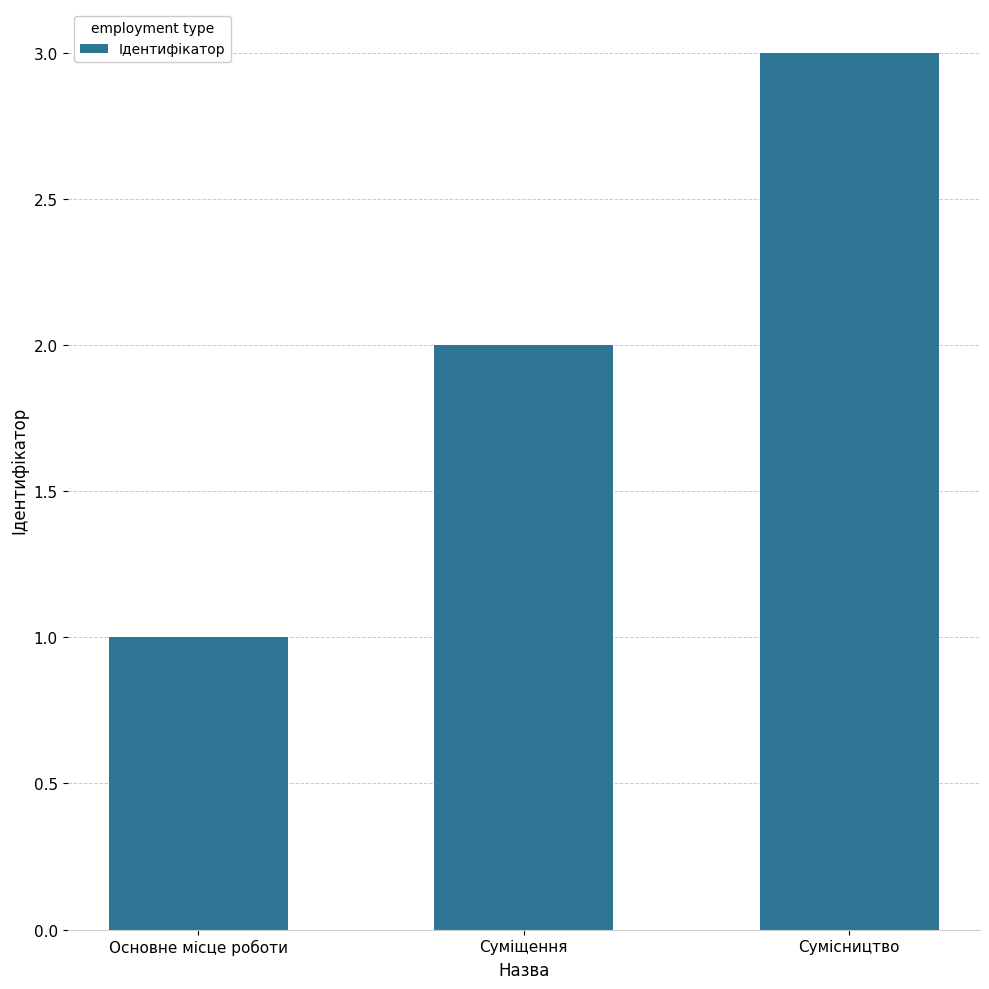

What is the value of the 2nd bar from the left?

2